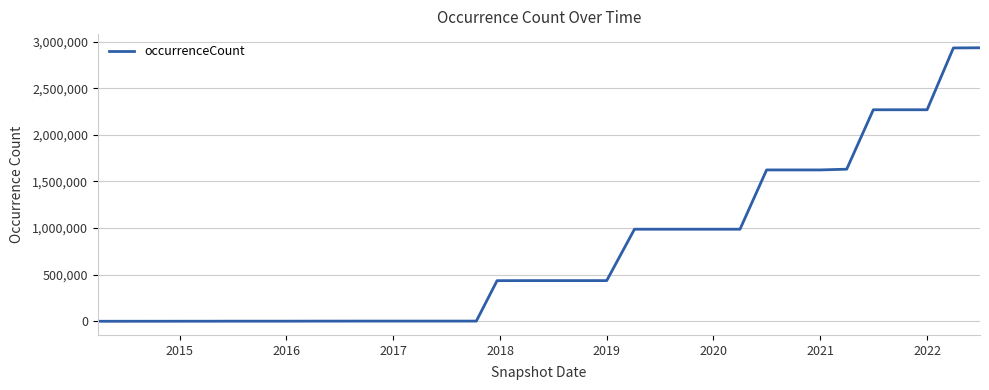

What is the sum of all values?

26320068